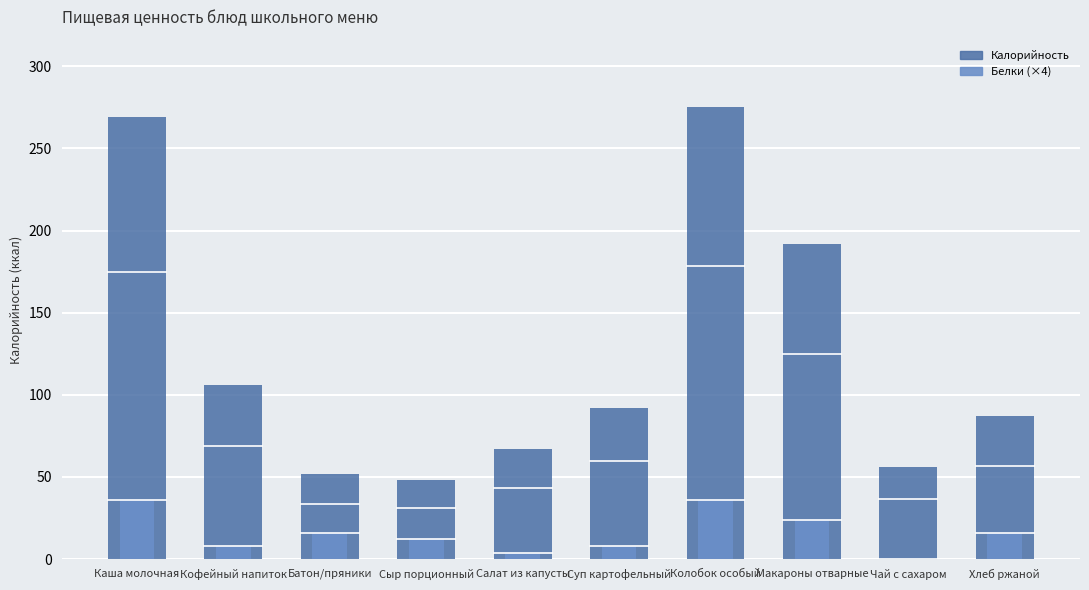

Which has a higher value, Каша молочная or Макароны отварные?

Каша молочная